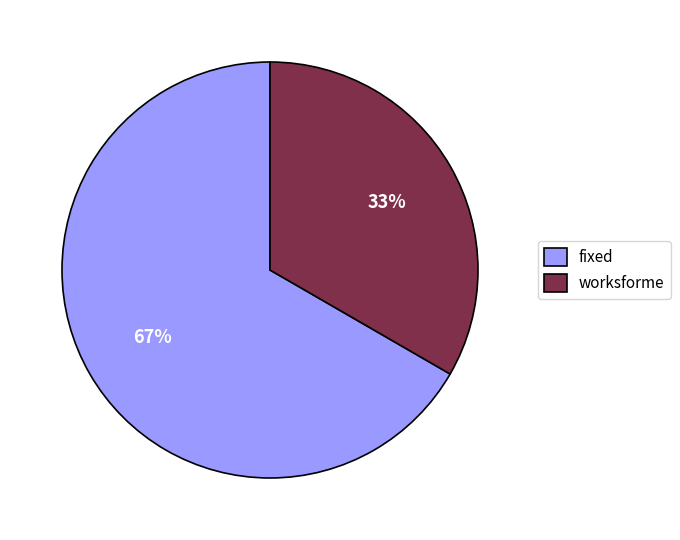

To the nearest percent, what portion does worksforme represent?

33%